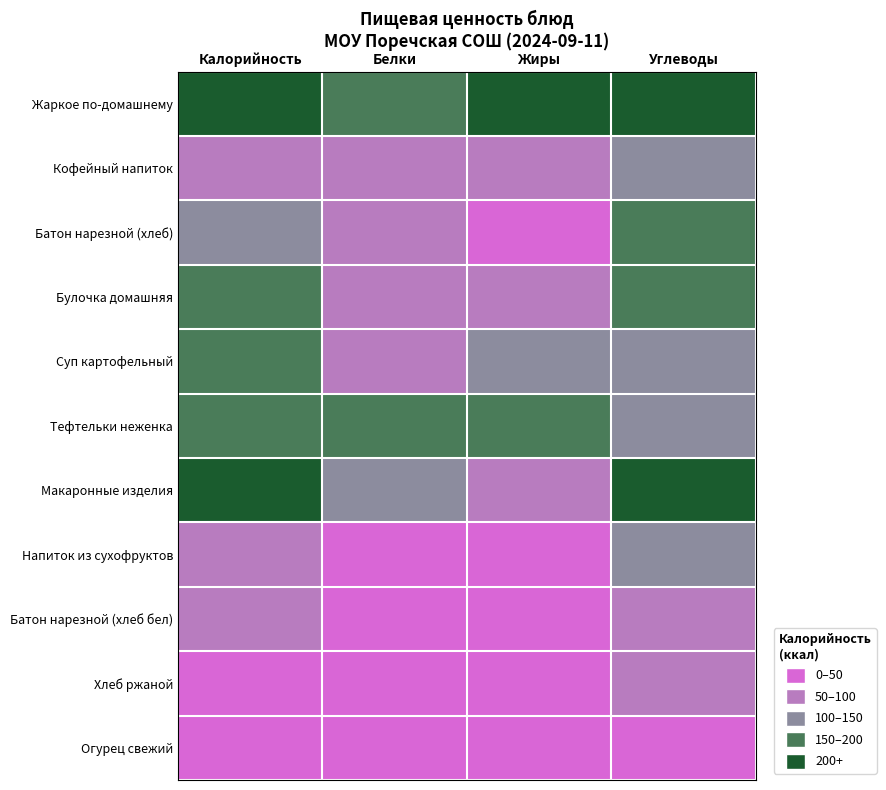

Reading left to right, list all the values displayed in this chart.

Жаркое по-домашнему: Калорийность=4	Белки=3	Жиры=4	Углеводы=4
Кофейный напиток: Калорийность=1	Белки=1	Жиры=1	Углеводы=2
Батон нарезной (хлеб): Калорийность=2	Белки=1	Жиры=0	Углеводы=3
Булочка домашняя: Калорийность=3	Белки=1	Жиры=1	Углеводы=3
Суп картофельный: Калорийность=3	Белки=1	Жиры=2	Углеводы=2
Тефтельки неженка: Калорийность=3	Белки=3	Жиры=3	Углеводы=2
Макаронные изделия: Калорийность=4	Белки=2	Жиры=1	Углеводы=4
Напиток из сухофруктов: Калорийность=1	Белки=0	Жиры=0	Углеводы=2
Батон нарезной (хлеб бел): Калорийность=1	Белки=0	Жиры=0	Углеводы=1
Хлеб ржаной: Калорийность=0	Белки=0	Жиры=0	Углеводы=1
Огурец свежий: Калорийность=0	Белки=0	Жиры=0	Углеводы=0